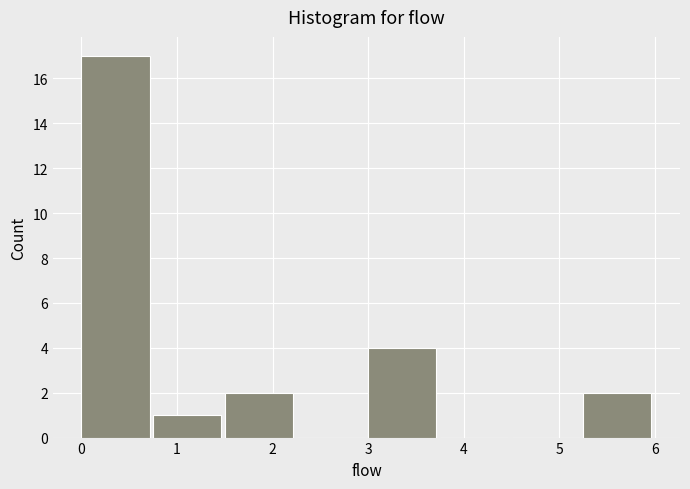

Reading left to right, transcribe this chart: for each bar, give the range it covers on the x-axis and its height. Neither the bar edges nor the heights are printed on the chart, so give them approximately, as read against the axes.

0.00 to 0.75: 17
0.75 to 1.50: 1
1.50 to 2.25: 2
2.25 to 3.00: 0
3.00 to 3.75: 4
3.75 to 4.50: 0
4.50 to 5.25: 0
5.25 to 6.00: 2